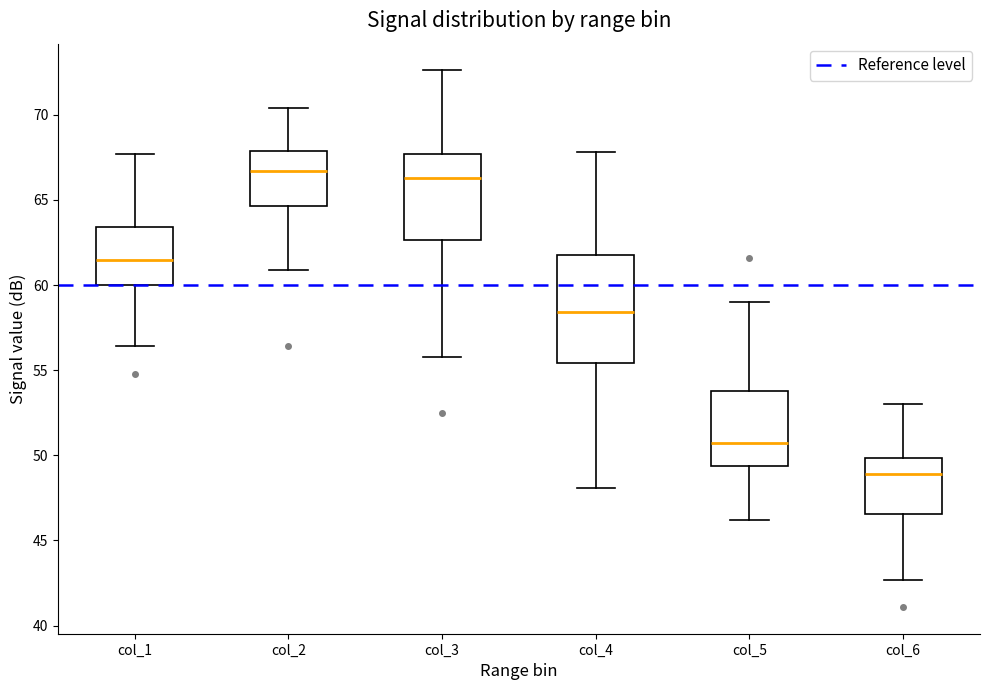

Which box is the tallest, from its lower edge to its upper edge?

col_4